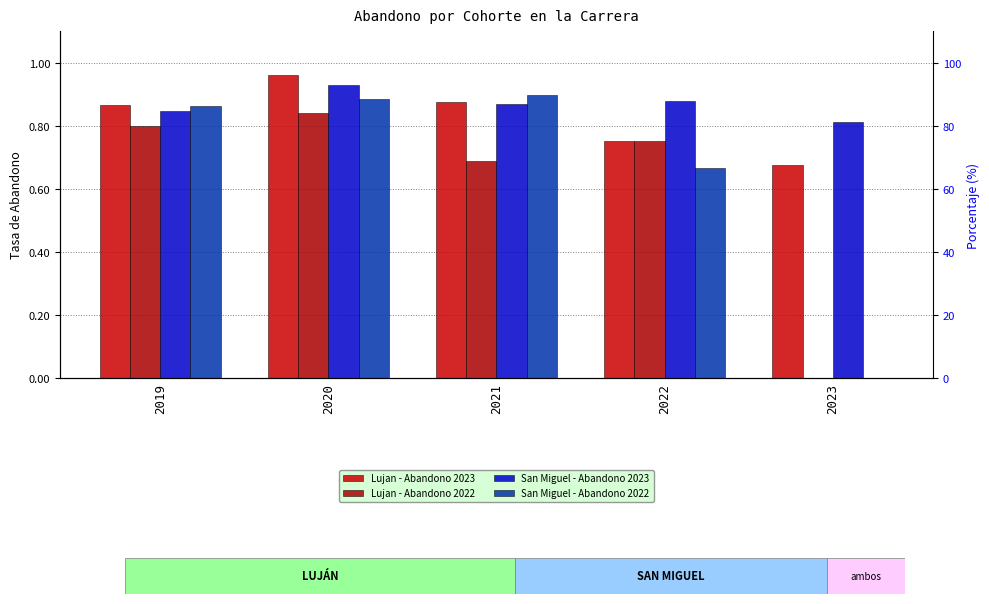

What are all the series names shown in the legend?

Lujan - Abandono 2023, Lujan - Abandono 2022, San Miguel - Abandono 2023, San Miguel - Abandono 2022